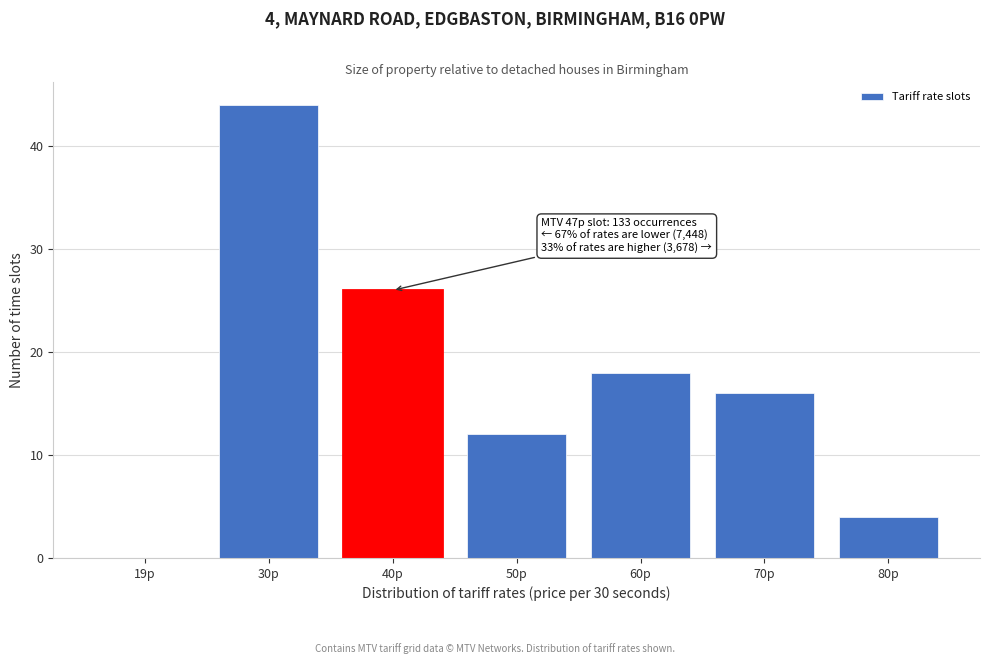

Reading left to right, extract all data points from this chart.

19p=0	30p=44	40p=26	50p=12	60p=18	70p=16	80p=4